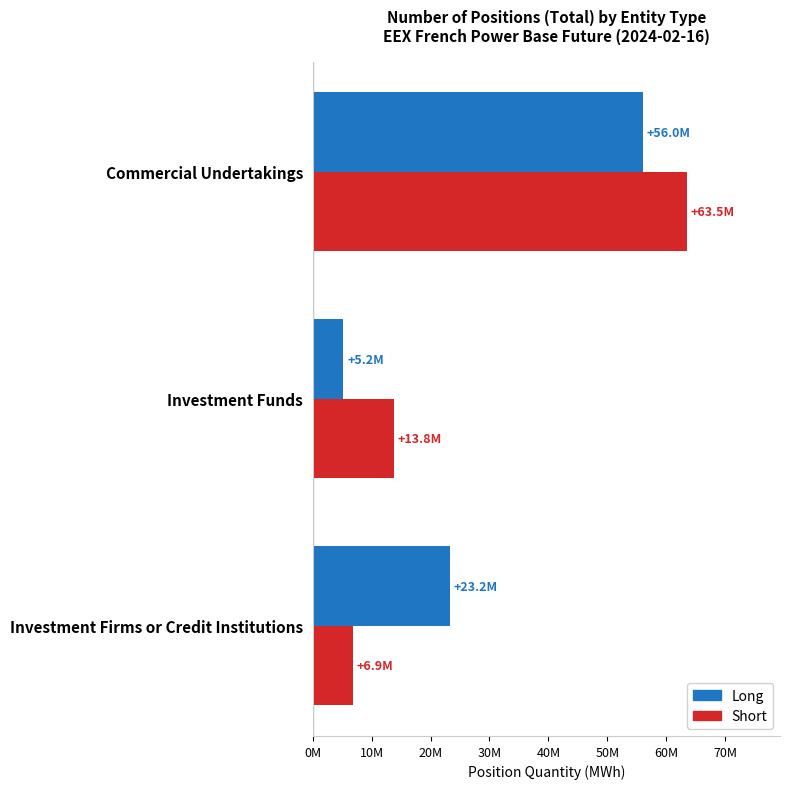

Reading left to right, transcribe all the data shown in this chart.

Long: 23233552	5202255	56032904
Short: 6857140	13823175	63479269